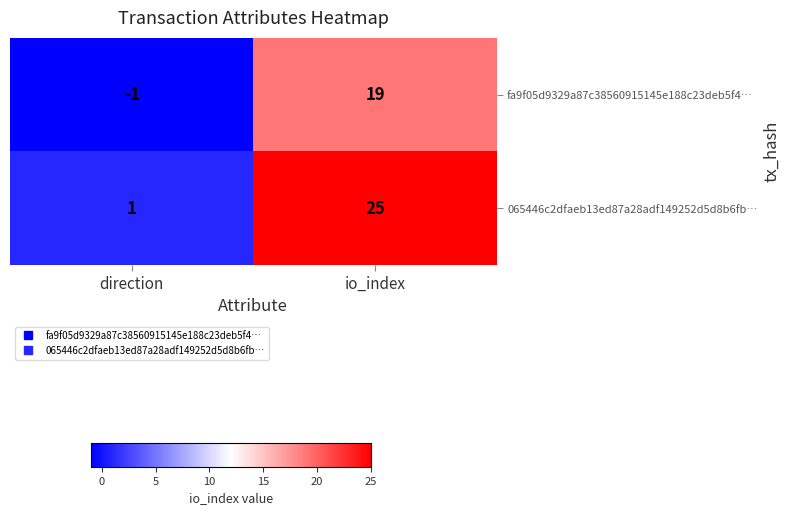

List the series in order of their peak value, highest first.

065446c2dfaeb13ed87a28adf149252d5d8b6fb…, fa9f05d9329a87c38560915145e188c23deb5f4…